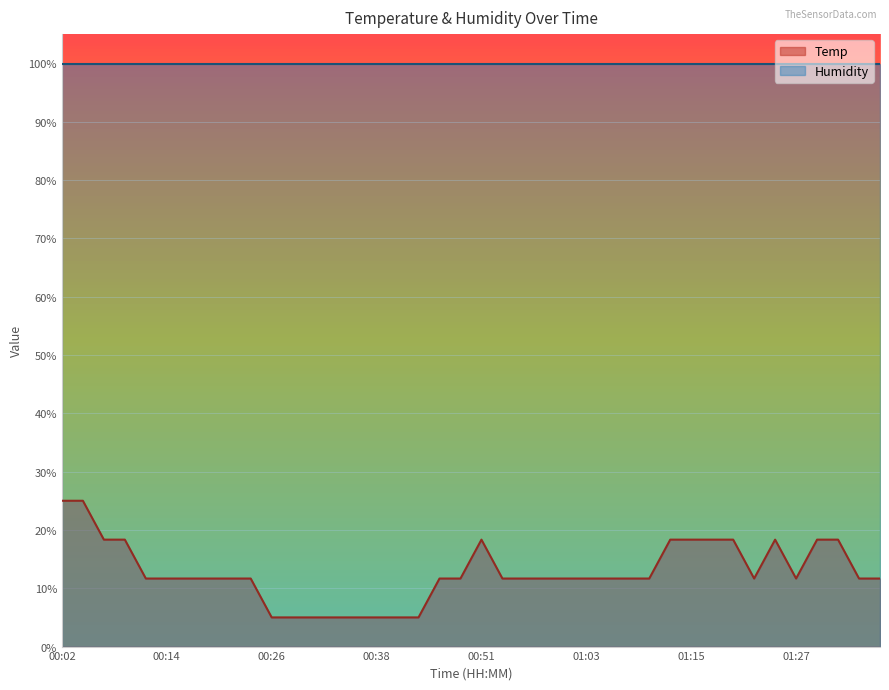

Between 00:26 and 00:16, which is larger?

00:16